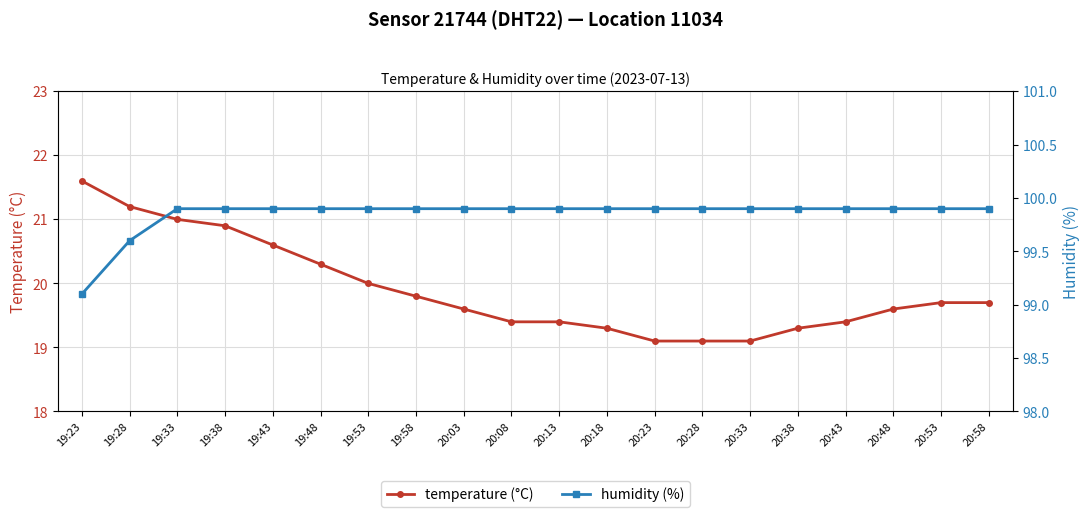

What is the minimum value shown in the chart?

19.1